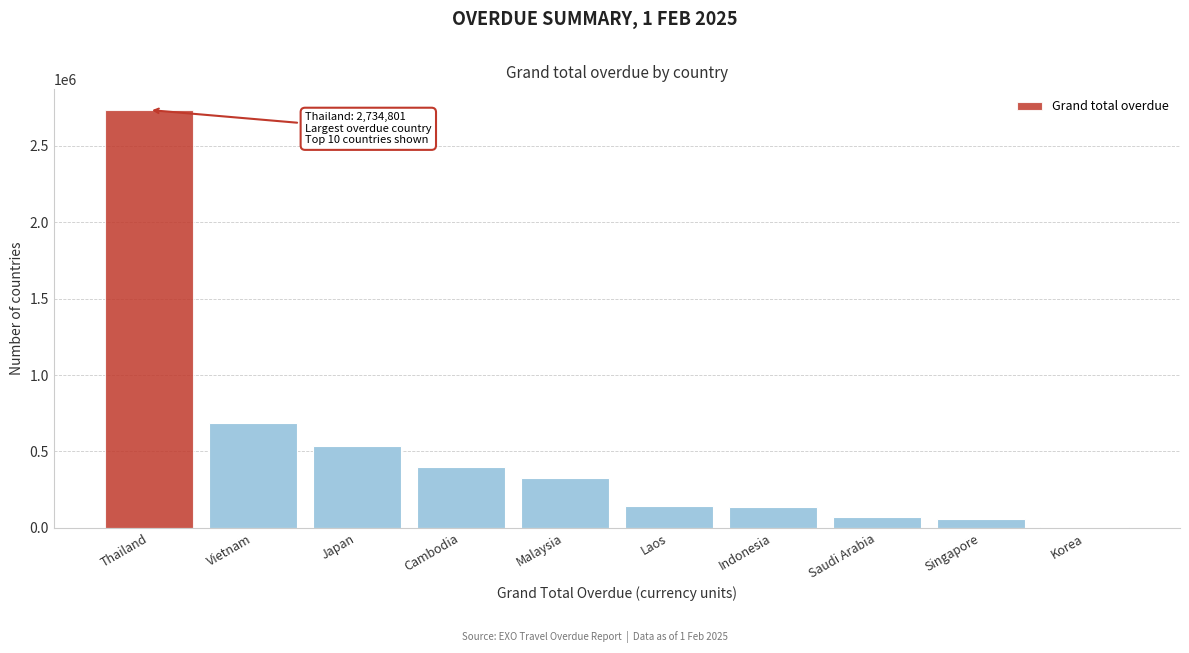

What is the sum of all values?

5097586.7